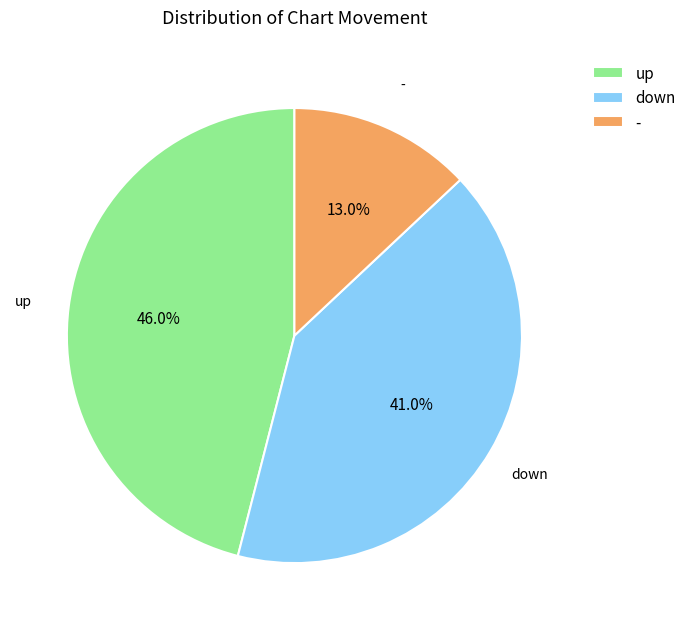

True or false: down accounts for 41% of the total.

True